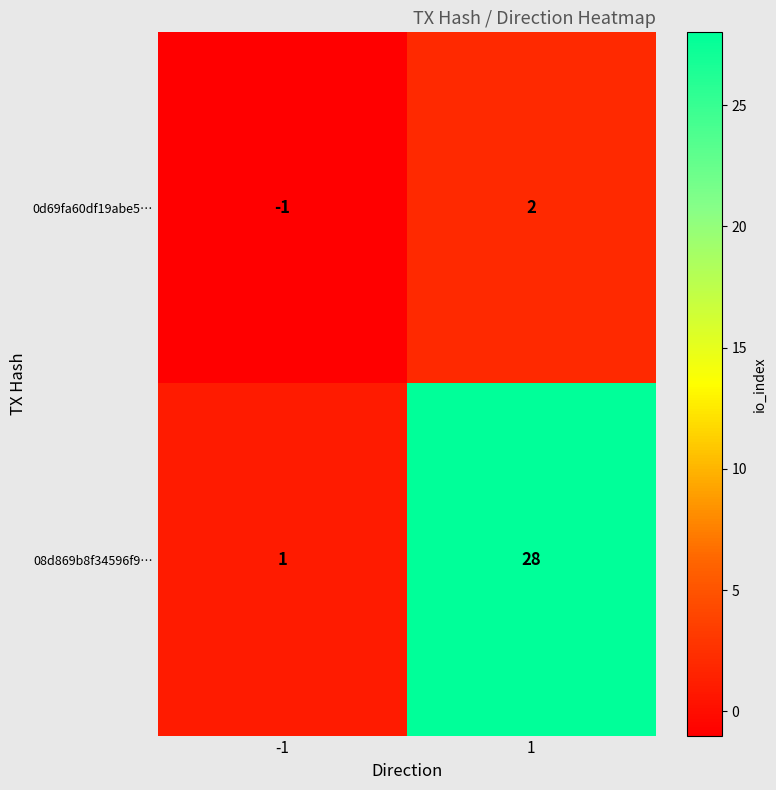

What is the difference between the maximum and minimum values in the 08d869b8f34596f9… series?

27